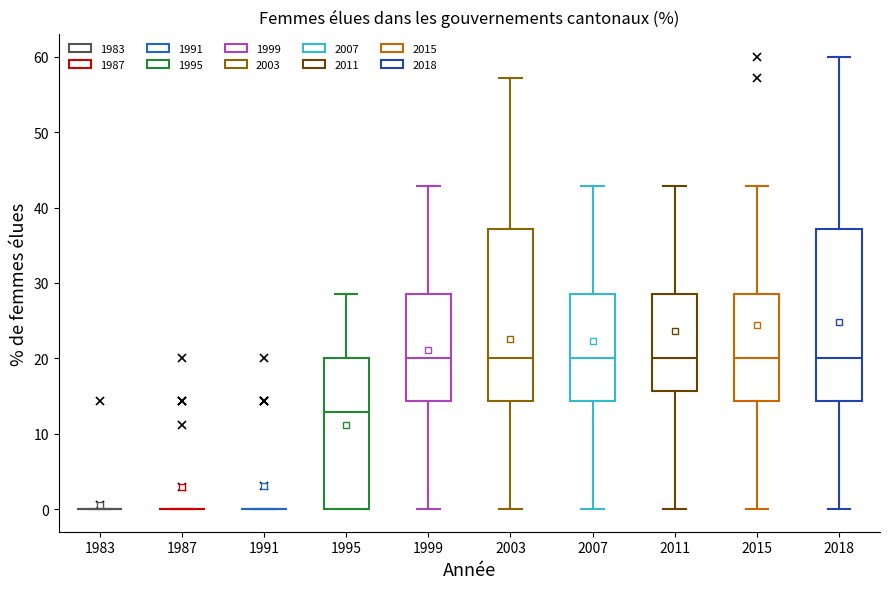

Reading left to right, read every box against the y-axis: the position of its median line, the range the box covers, and the ends of its whiskers. The values are not printed on the chart, so give them approximately, as read against the axis.

1983: box collapsed to a line at 0, whiskers 0 to 0
1987: box collapsed to a line at 0, whiskers 0 to 0
1991: box collapsed to a line at 0, whiskers 0 to 0
1995: median 13, box 0 to 20, whiskers 0 to 29
1999: median 20, box 14 to 29, whiskers 0 to 43
2003: median 20, box 14 to 37, whiskers 0 to 57
2007: median 20, box 14 to 29, whiskers 0 to 43
2011: median 20, box 16 to 29, whiskers 0 to 43
2015: median 20, box 14 to 29, whiskers 0 to 43
2018: median 20, box 14 to 37, whiskers 0 to 60